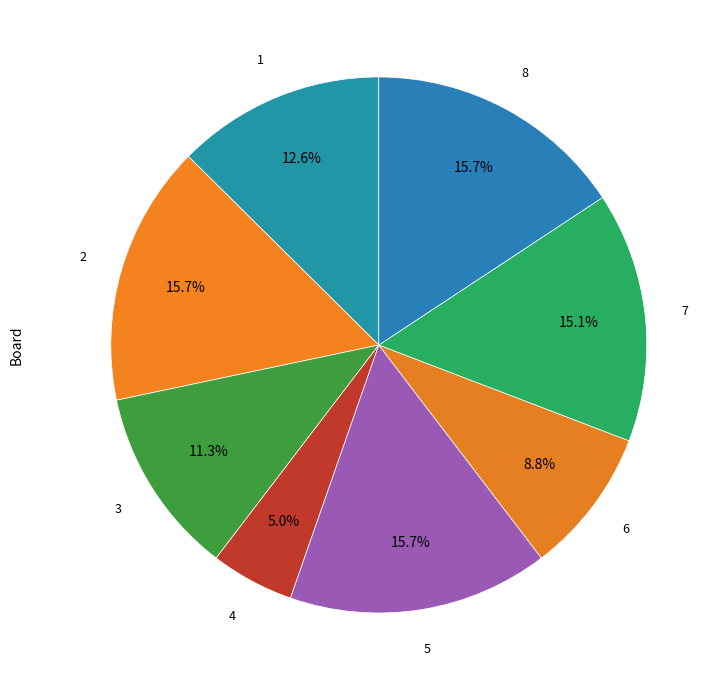

How many segments does this pie chart have?

8